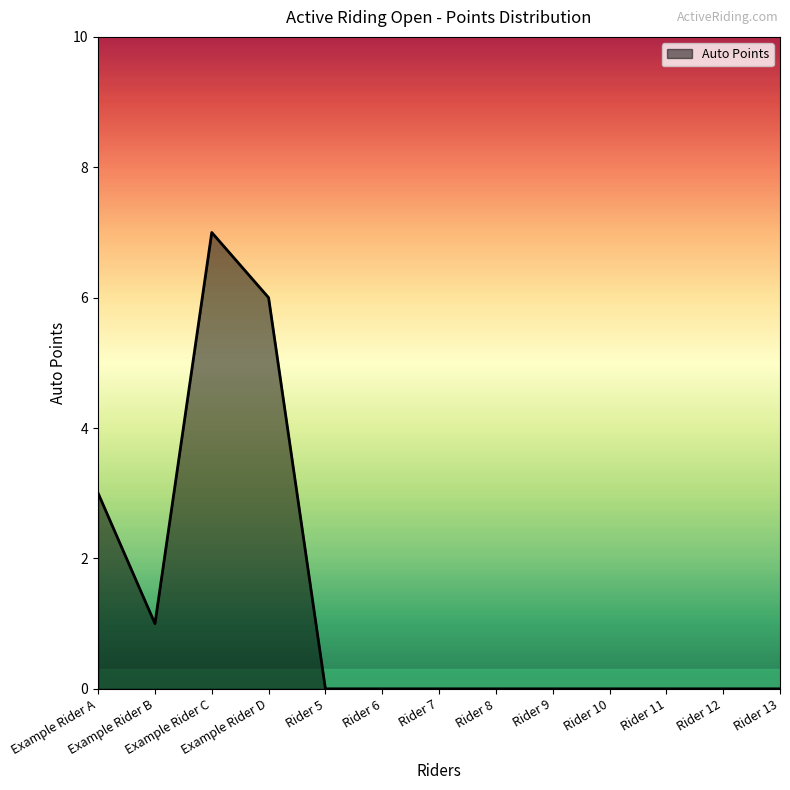

What is the difference between the maximum and minimum values?

7